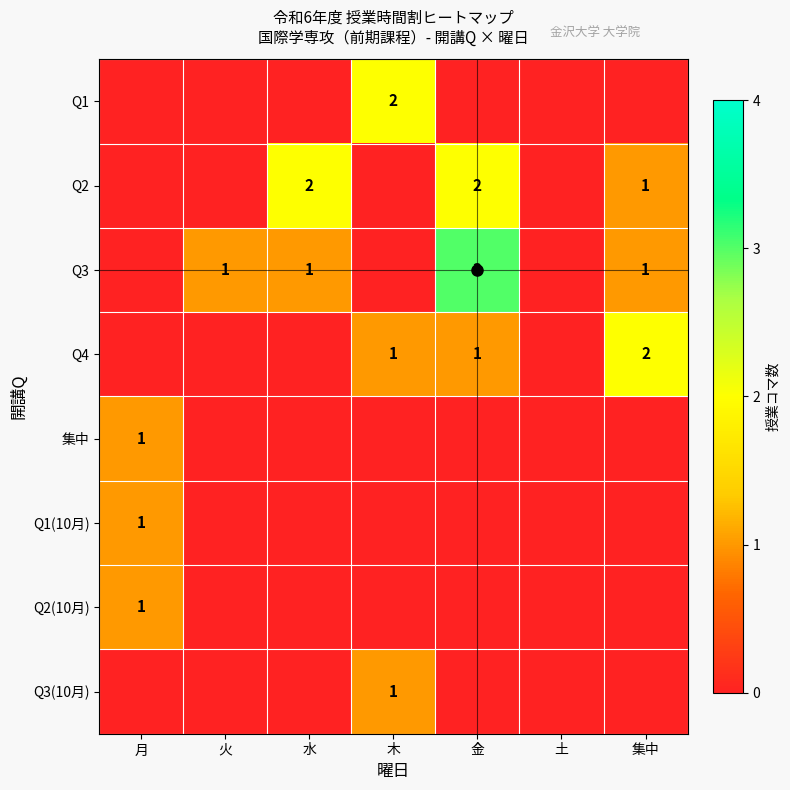

Count the number of data series in this chart.

8